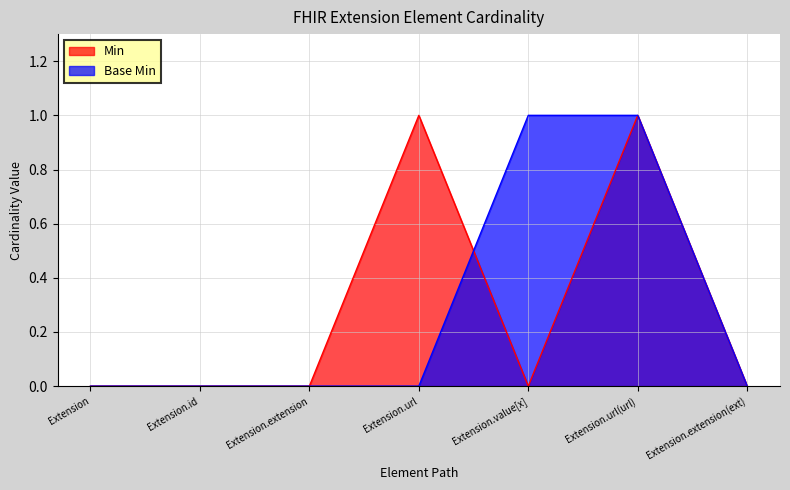

Does the chart display data point markers on the line(s)?

No